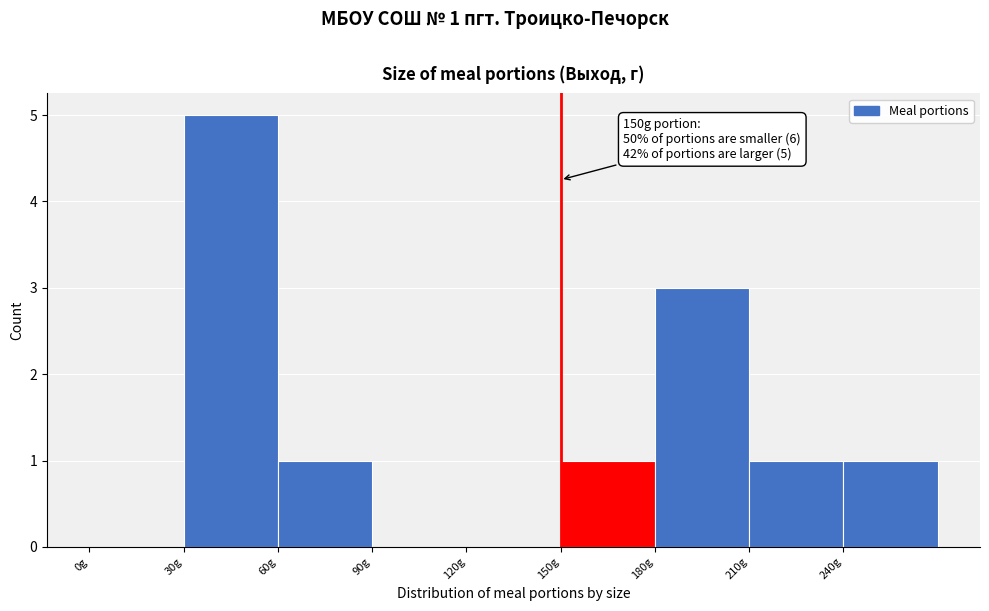

Which range on the x-axis has the tallest bar?

30 to 60